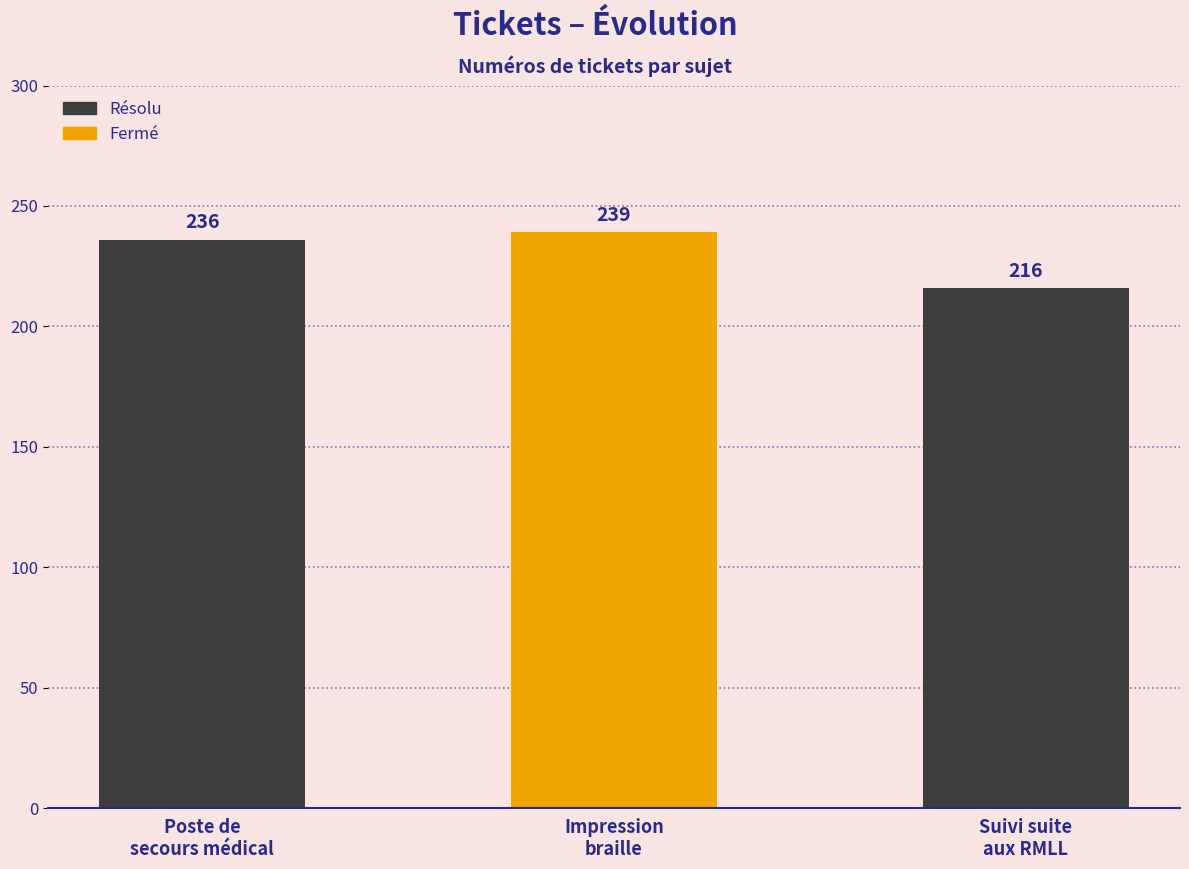

What is the change in value from Poste de
secours médical to Suivi suite
aux RMLL?

-20